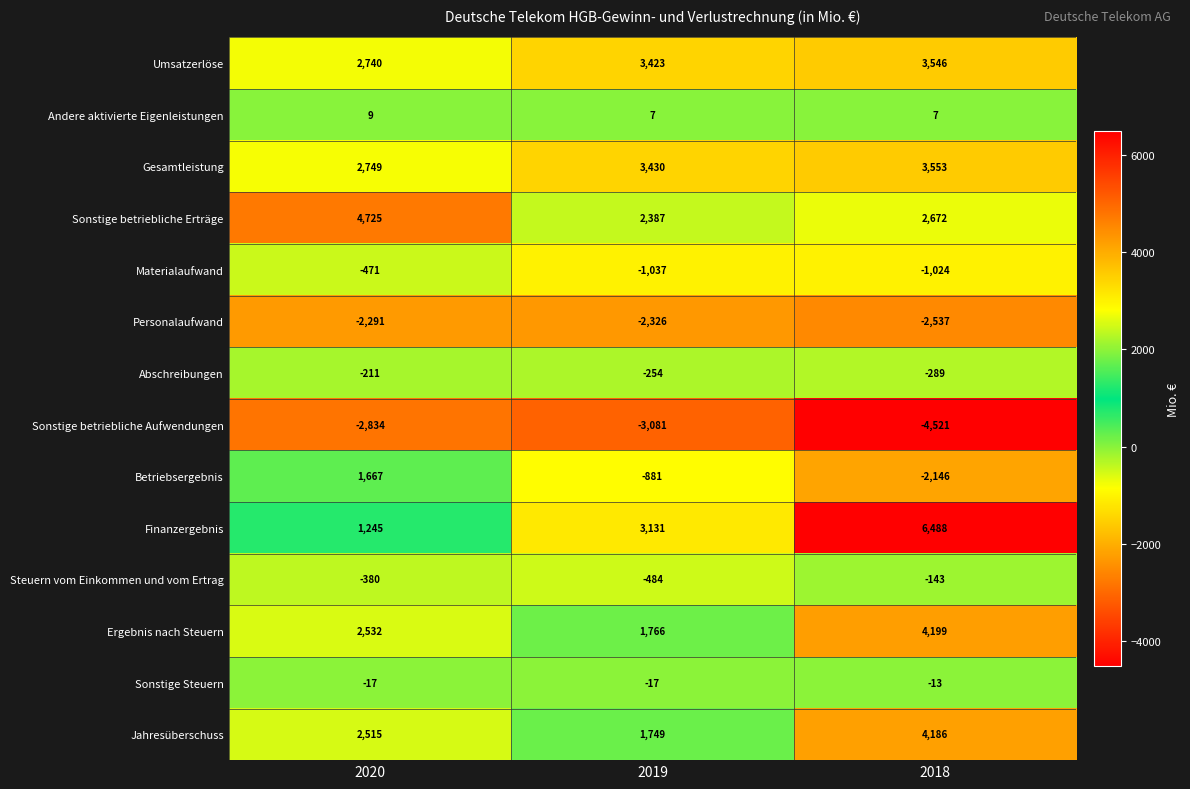

The Finanzergebnis series shows 1908 at 2020. True or false?

False